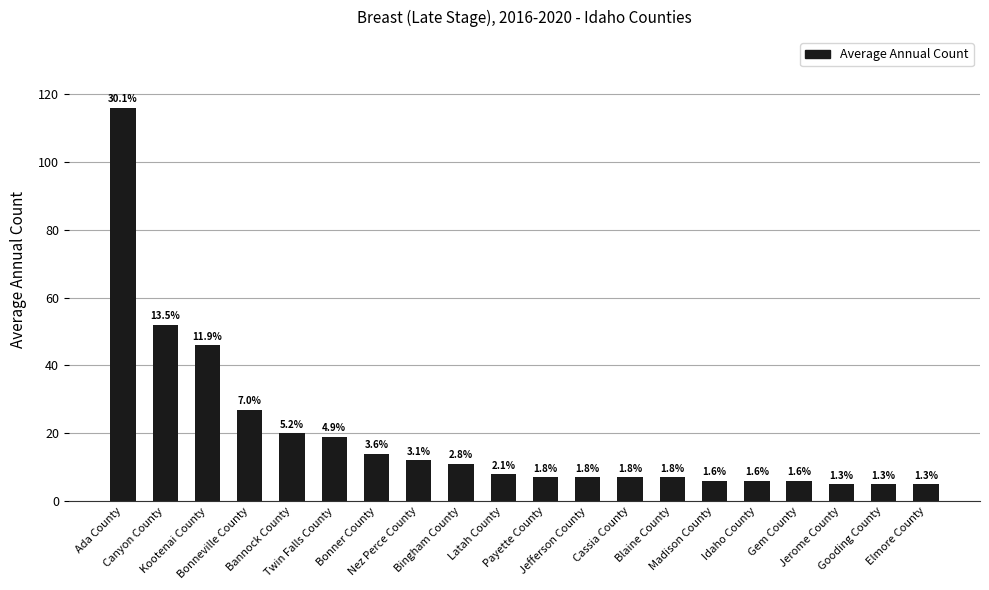

Where is the data nearest to the value 60?

Canyon County